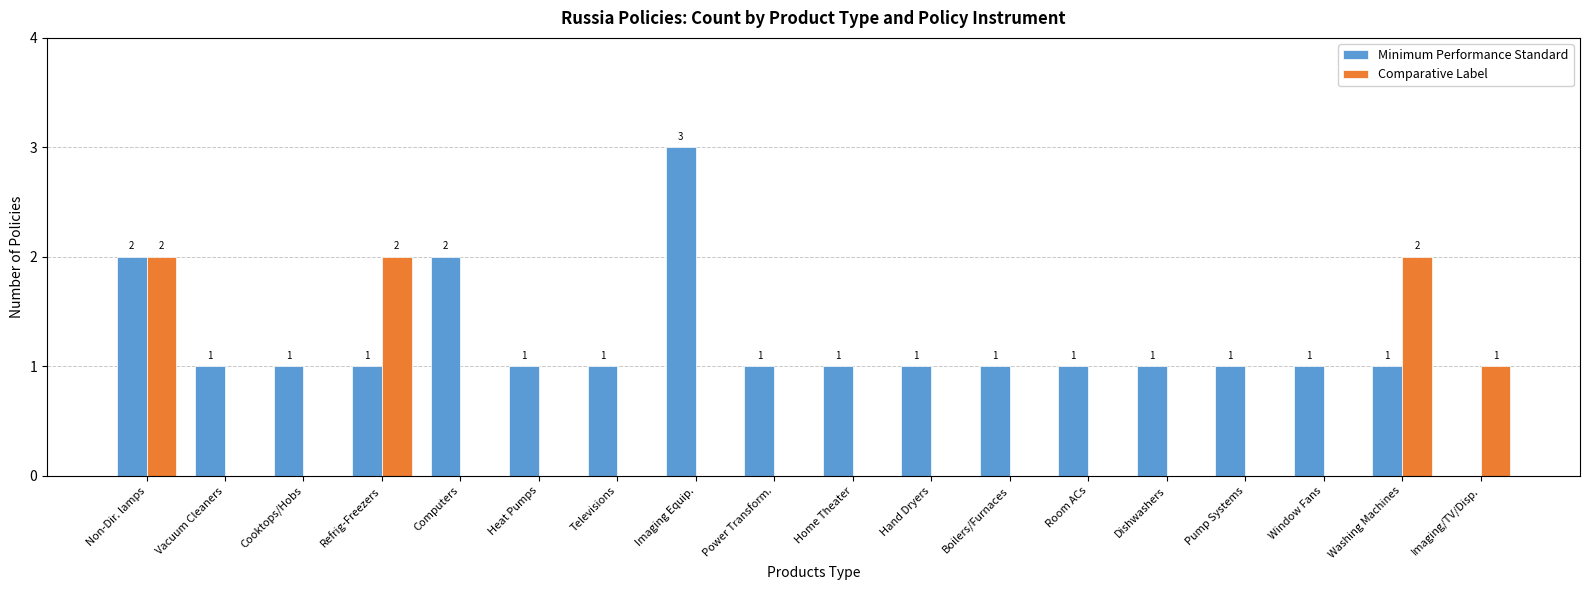

What is the sum of all Comparative Label values?

7